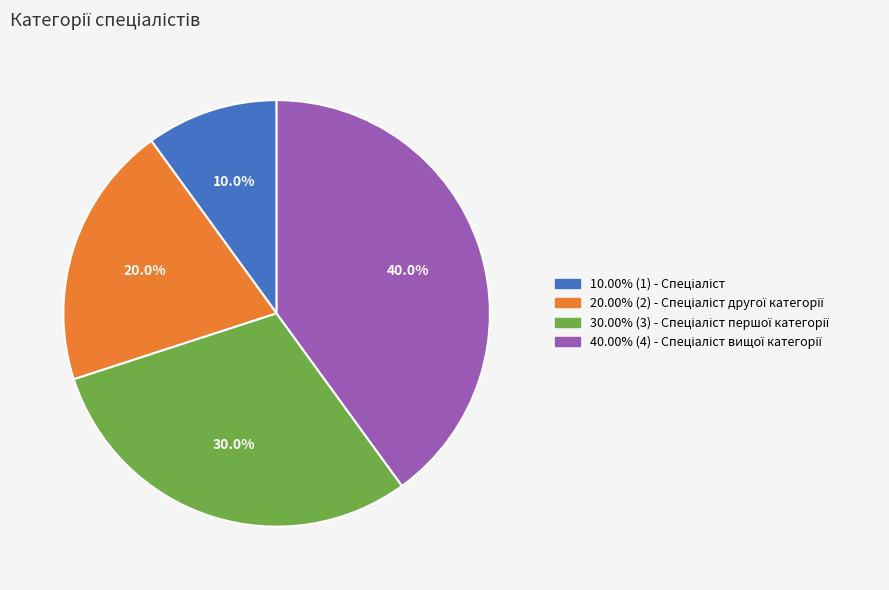

Count the number of slices in the pie.

4